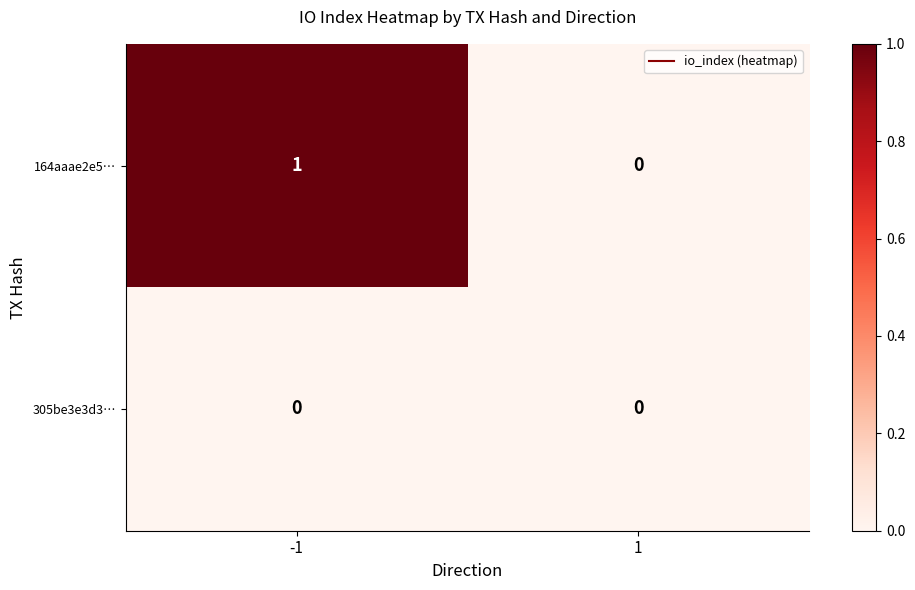

What is the spread (max minus min) of values at -1?

1